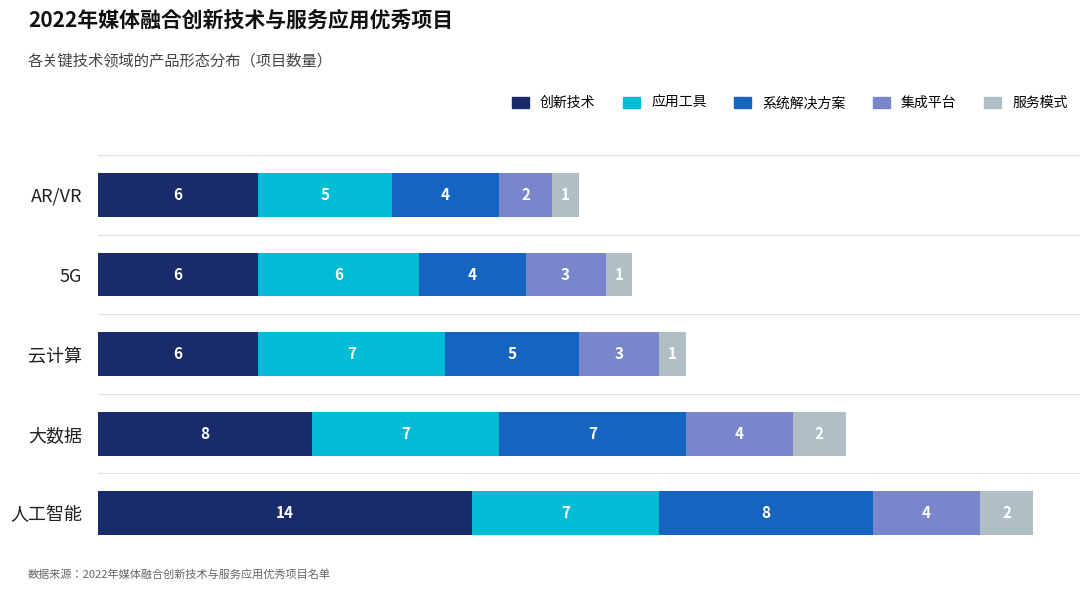

Is it true that 创新技术 equals 9 at 人工智能?

False